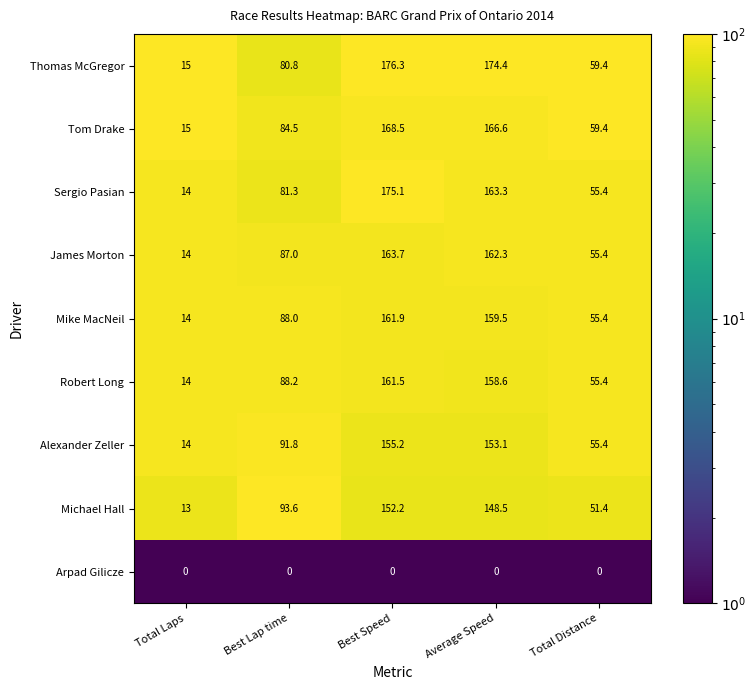

What is the total value across all series at Average Speed?

1286.3